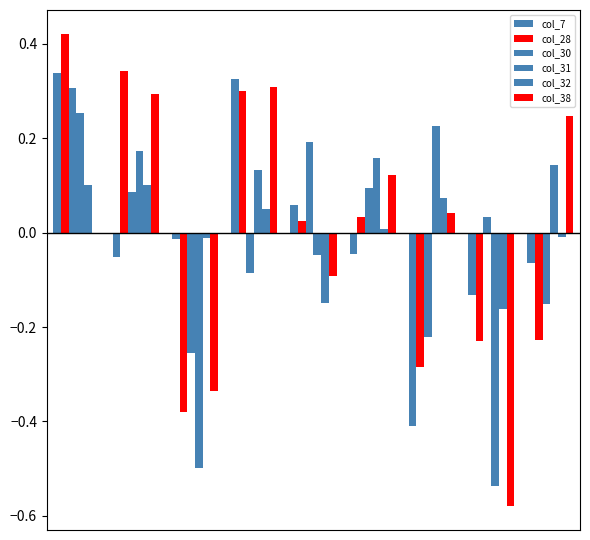

At how many categories does at least one series exceed 0?

8